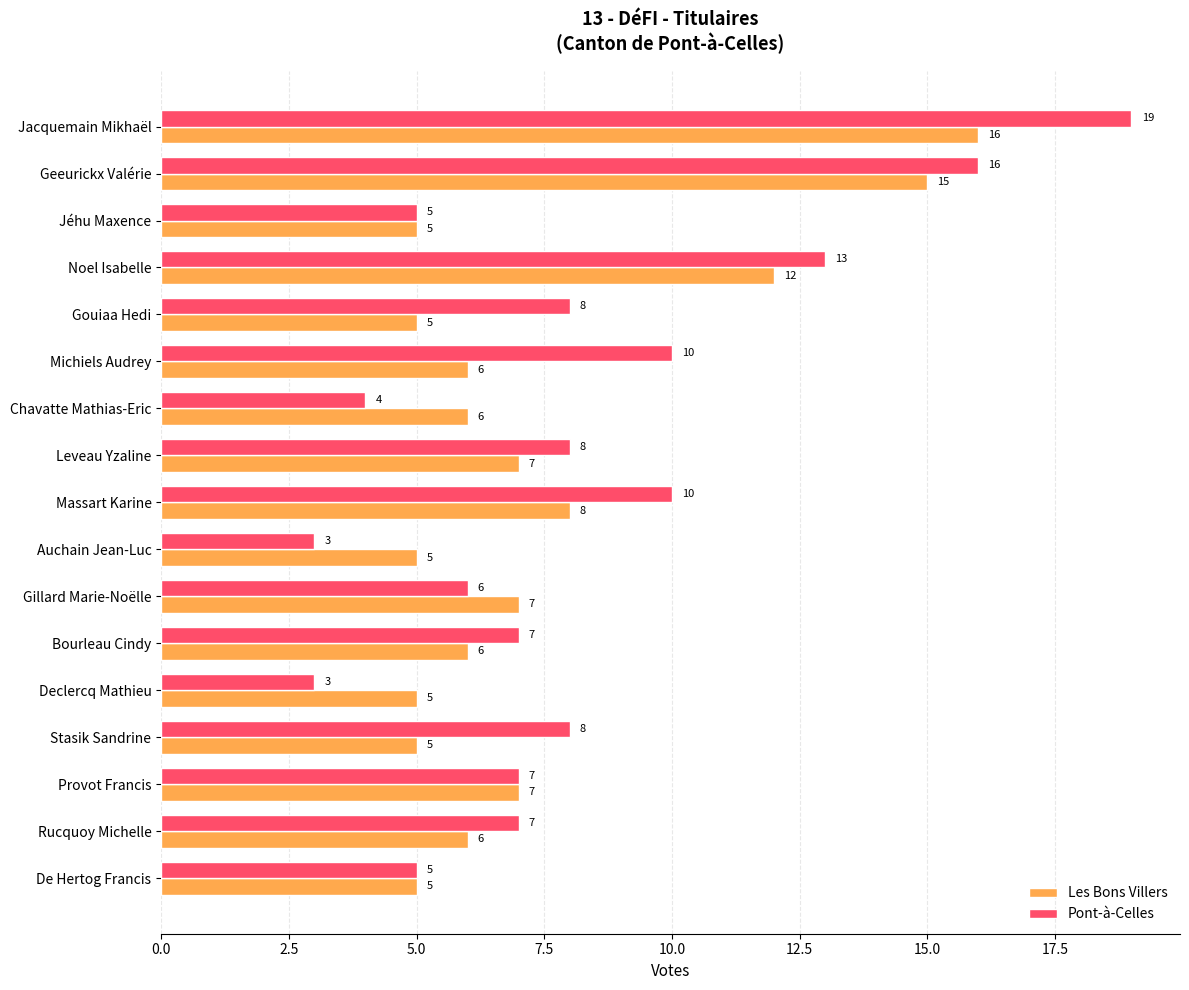

At how many categories does at least one series exceed 14?

2